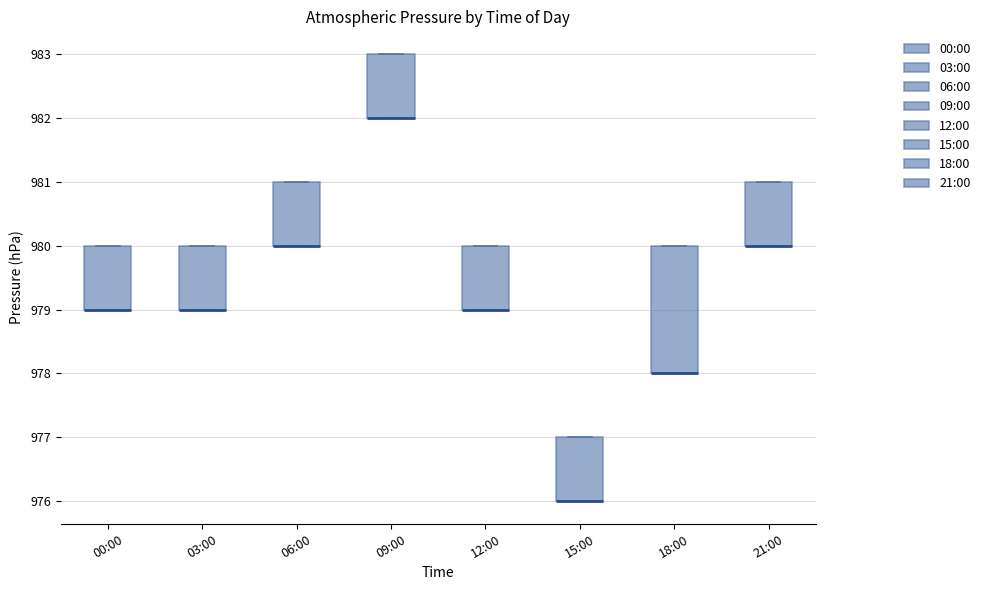

Reading left to right, read every box against the y-axis: the position of its median line, the range the box covers, and the ends of its whiskers. The values are not printed on the chart, so give them approximately, as read against the axis.

00:00: median 979 (drawn on the box's lower edge), box 979 to 980, whiskers 979 to 980
03:00: median 979 (drawn on the box's lower edge), box 979 to 980, whiskers 979 to 980
06:00: median 980 (drawn on the box's lower edge), box 980 to 981, whiskers 980 to 981
09:00: median 982 (drawn on the box's lower edge), box 982 to 983, whiskers 982 to 983
12:00: median 979 (drawn on the box's lower edge), box 979 to 980, whiskers 979 to 980
15:00: median 976 (drawn on the box's lower edge), box 976 to 977, whiskers 976 to 977
18:00: median 978 (drawn on the box's lower edge), box 978 to 980, whiskers 978 to 980
21:00: median 980 (drawn on the box's lower edge), box 980 to 981, whiskers 980 to 981